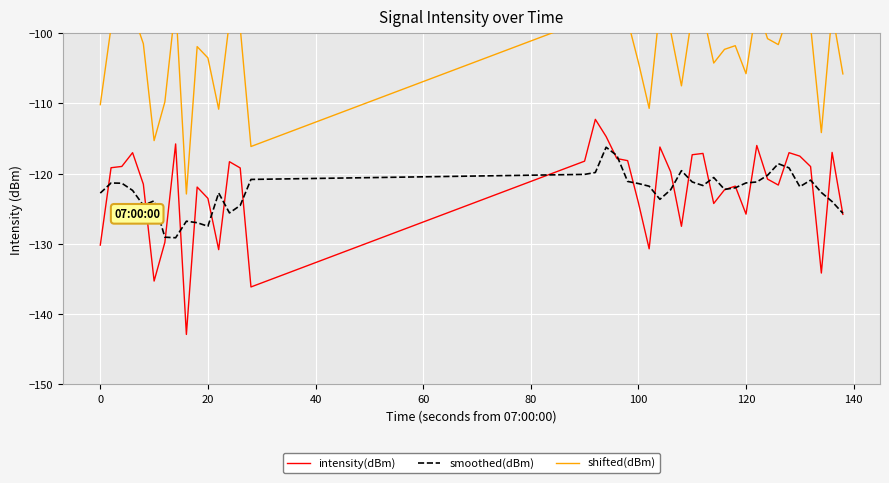

True or false: intensity(dBm) has a value of -52.6 at 120.

False